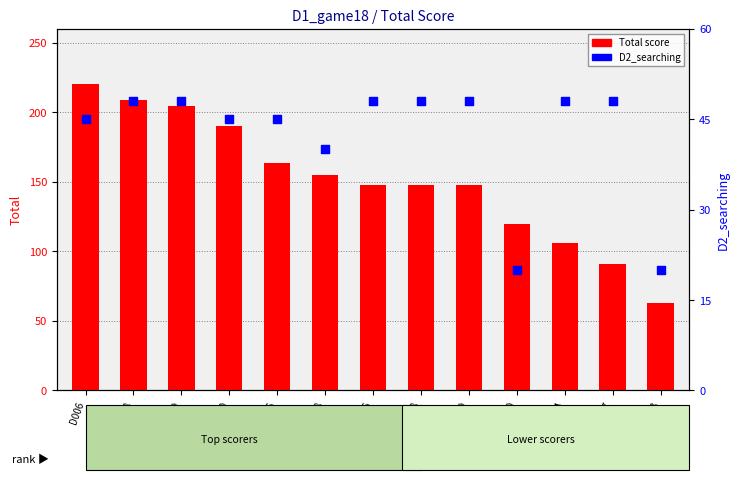

What are all the series names shown in the legend?

Total score, D2_searching